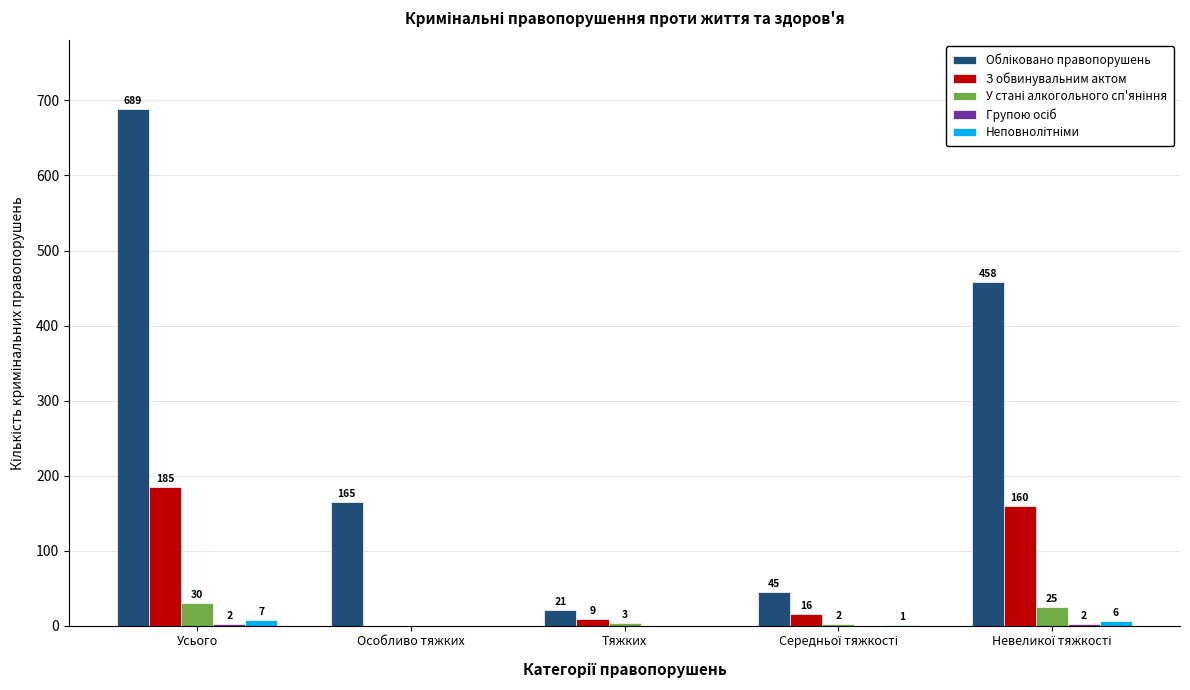

What is the total value across all series at Усього?

913